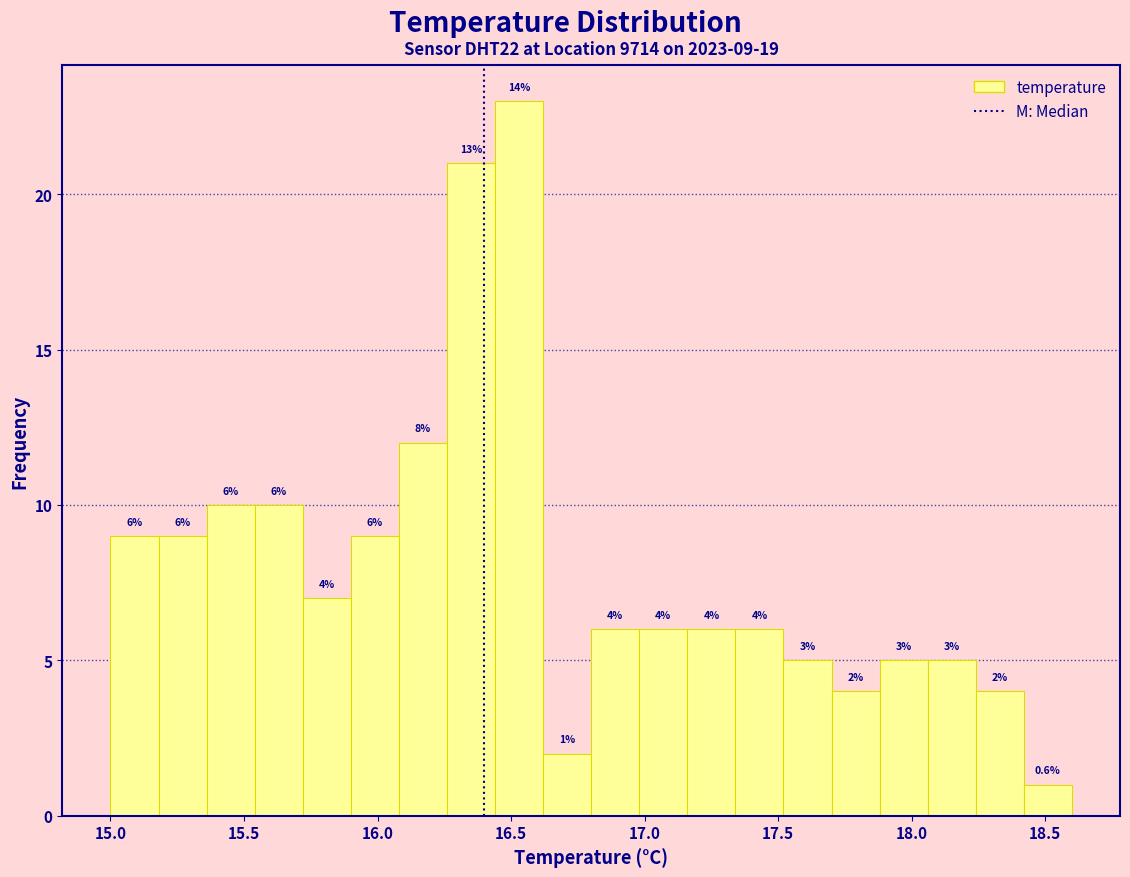

Around what value on the x-axis is the tallest bar? Give the approximate position of its centre, as read against the axis.

16.55